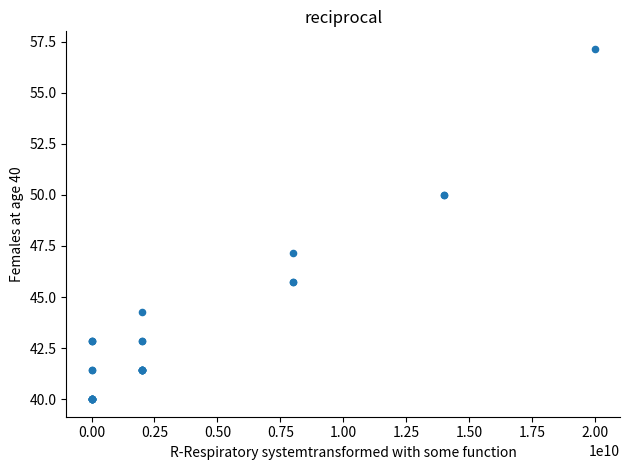

What Y value in the scatter plot is closest to 48?

47.1